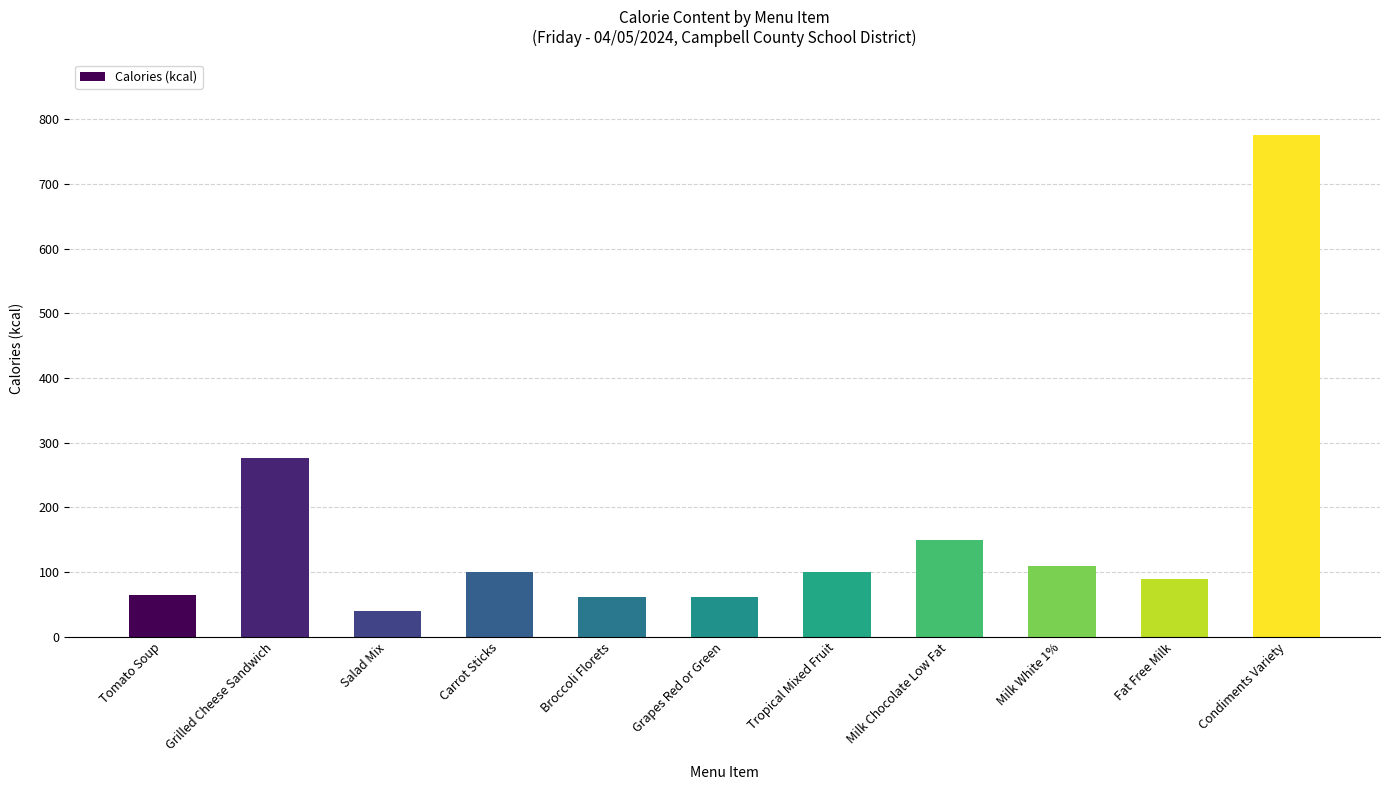

What is the minimum value shown in the chart?

40